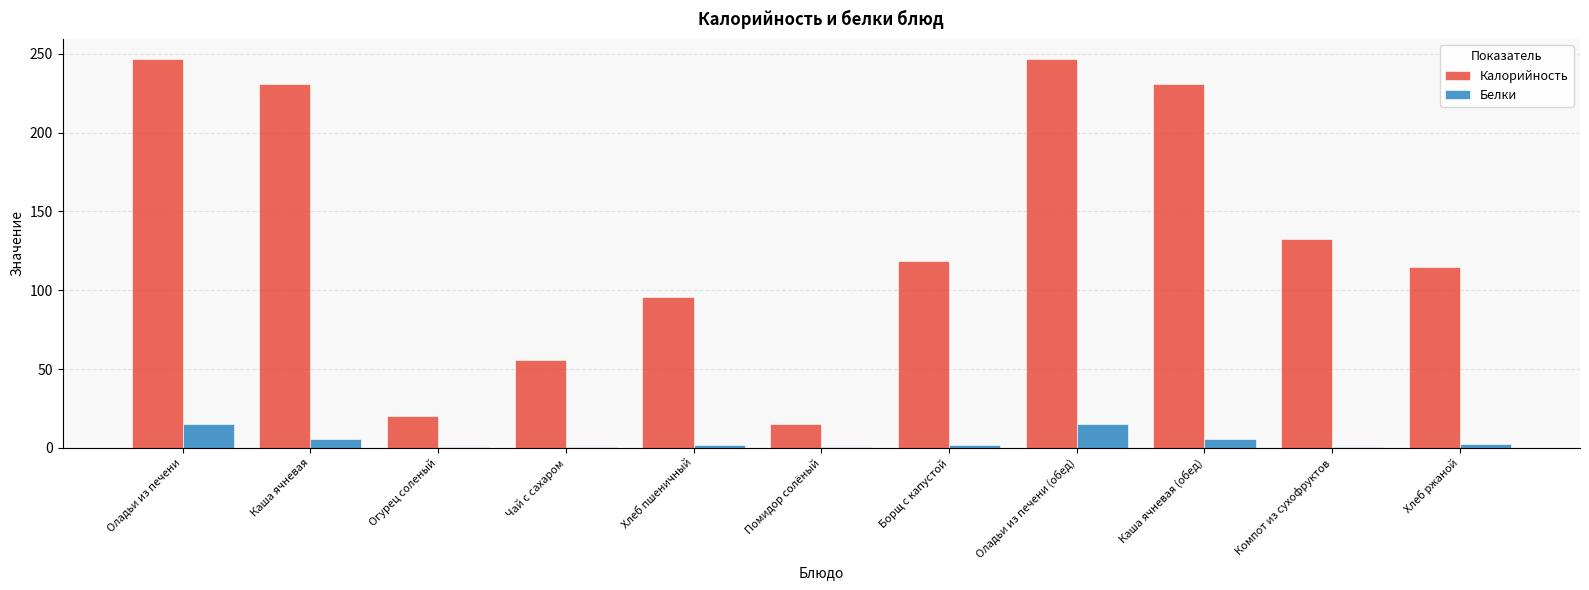

Is it true that Калорийность equals 56.0 at Чай с сахаром?

True